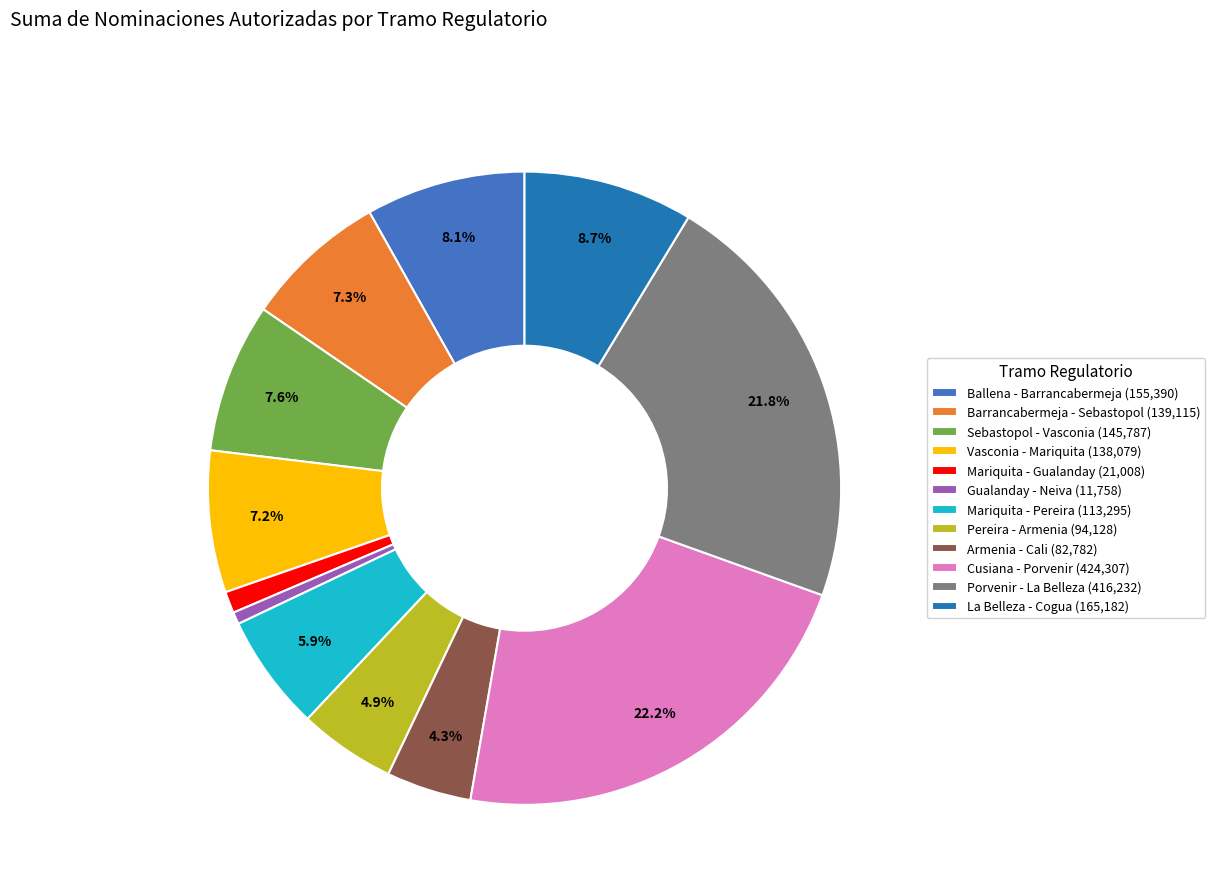

Is it true that Mariquita - Pereira is 18% of the pie?

False